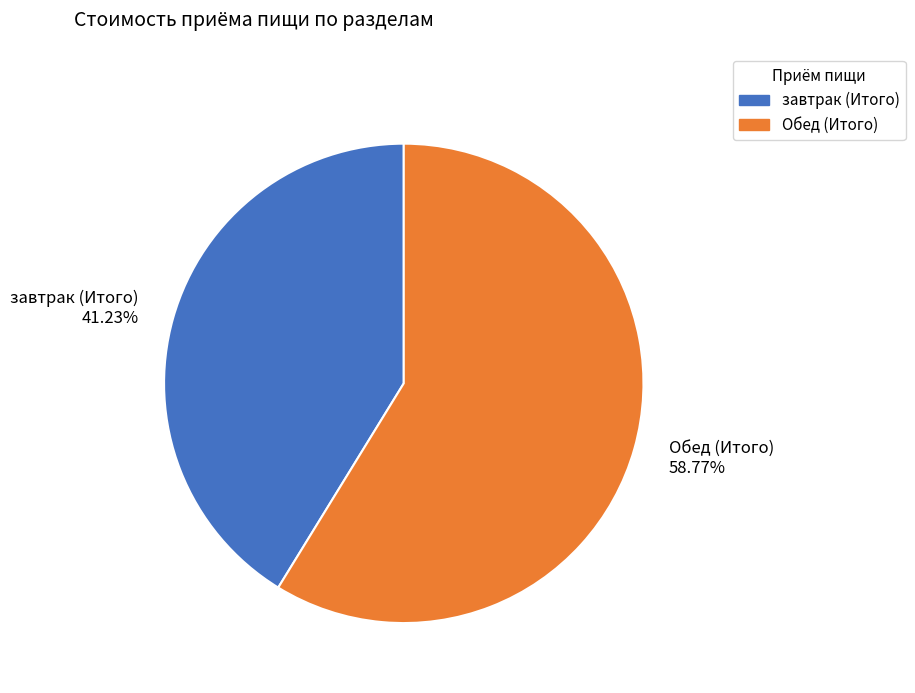

Combined, do Обед (Итого) and завтрак (Итого) account for over 50%?

Yes